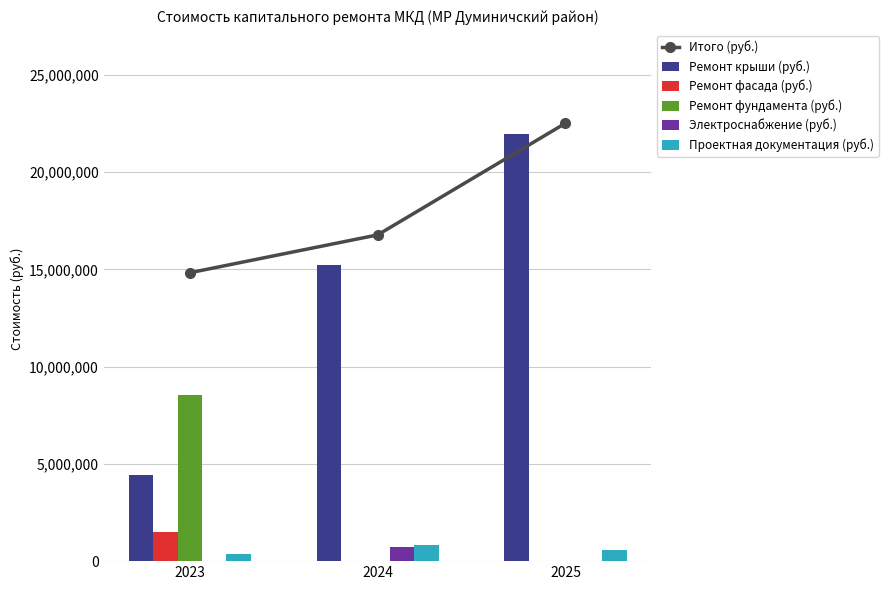

The value of Ремонт крыши (руб.) at 2025 is 21959468.8. True or false?

True